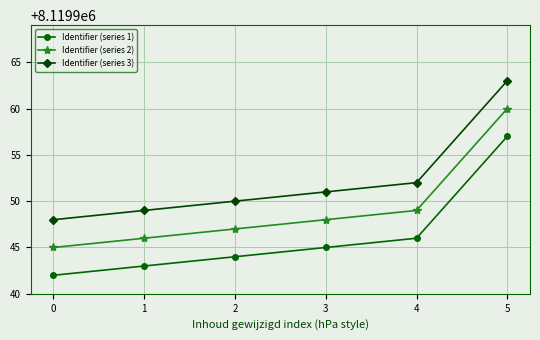

What is the value of the Identifier (series 1) point at the 3rd from the left?

8119944